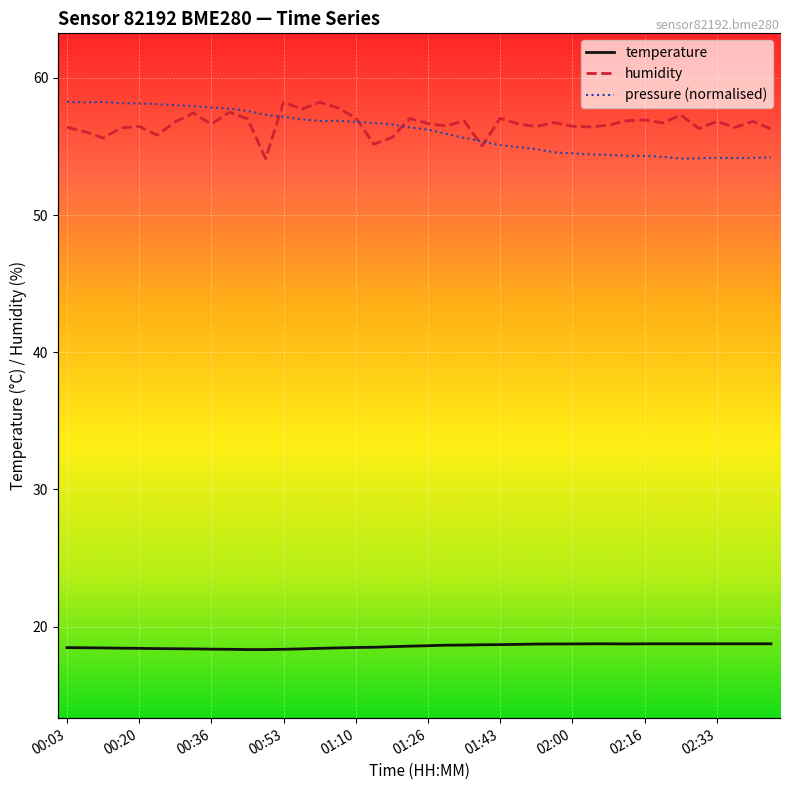

At how many categories does at least one series exceed 44?

40